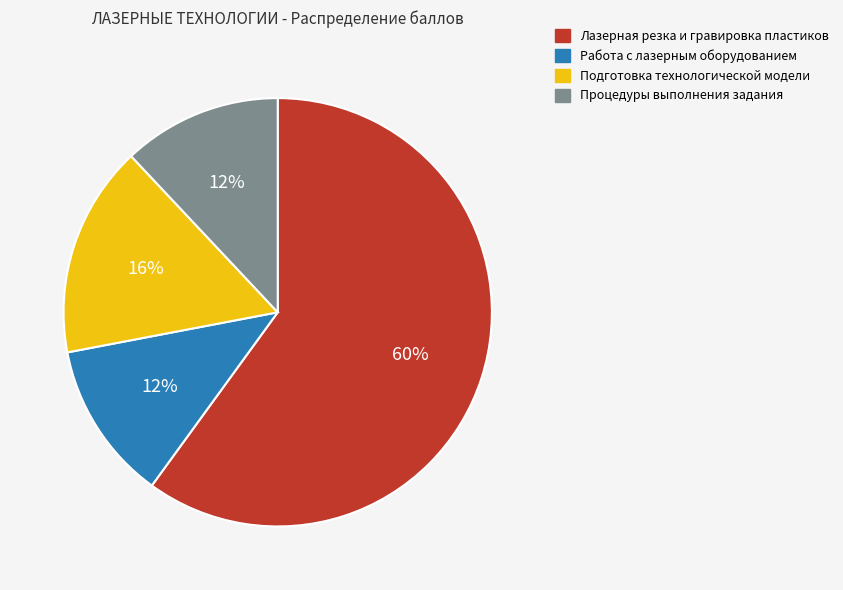

Which slice is the largest?

Лазерная резка и гравировка пластиков